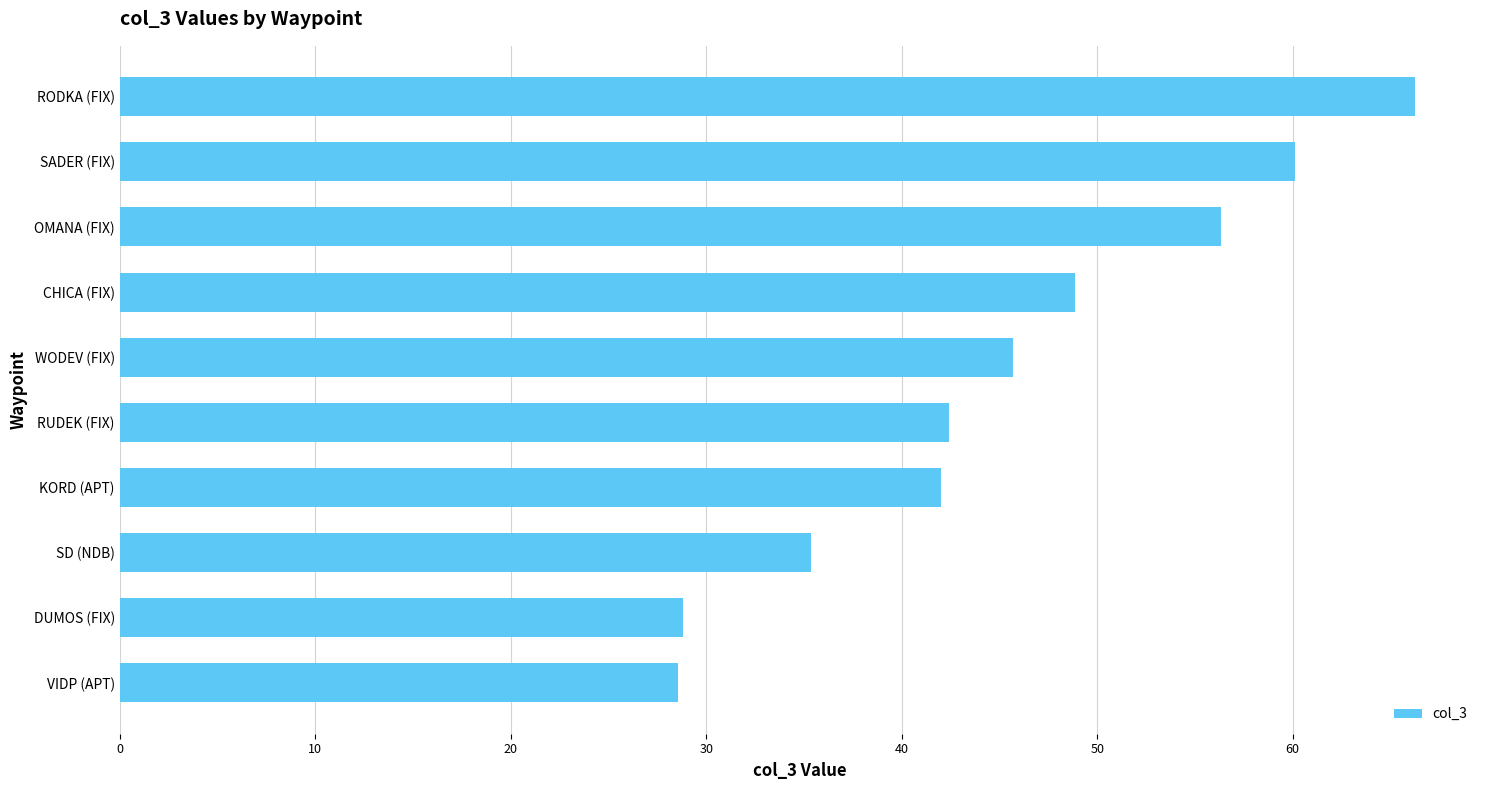

What is the change in value from VIDP (APT) to RUDEK (FIX)?

+13.8